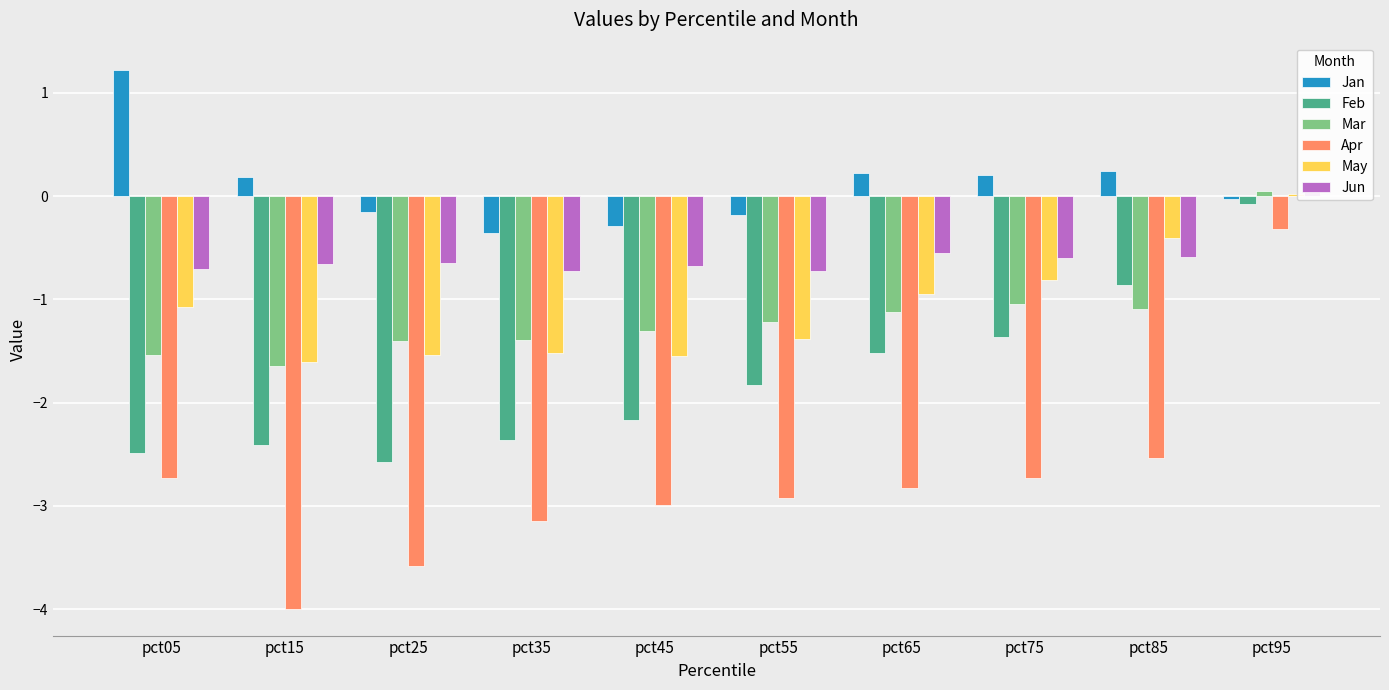

How many bars are there in total?

60